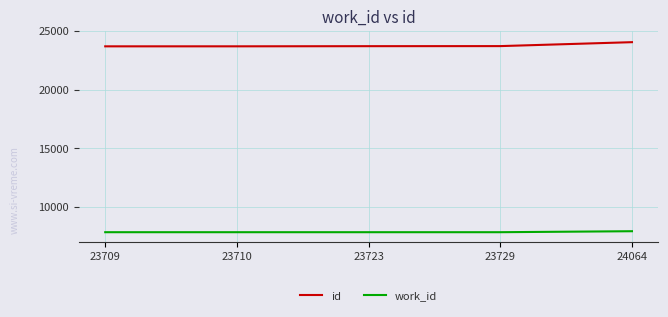

What is the difference between the maximum and minimum values in the work_id series?

84